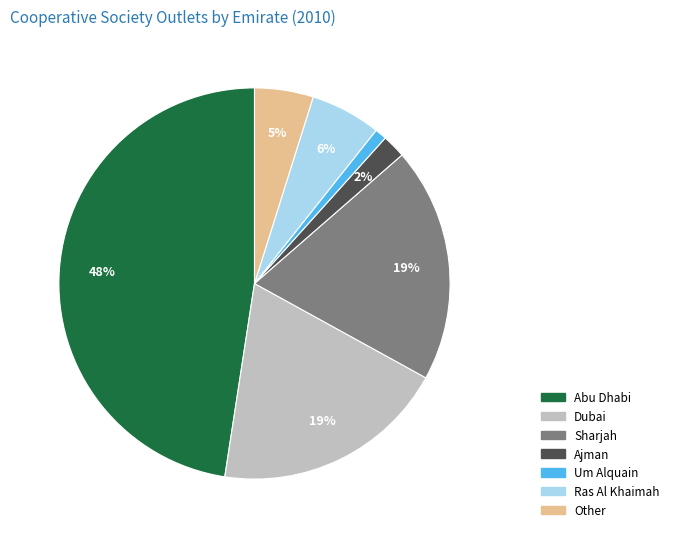

To the nearest percent, what is the difference between the largest and smallest slice percentages?

47%